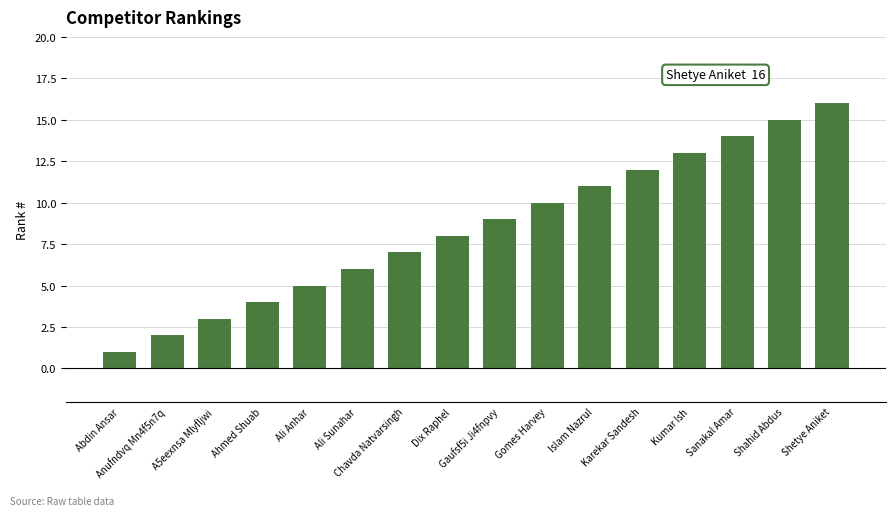

The chart shows a value of 14 at Sanakal Amar. True or false?

True